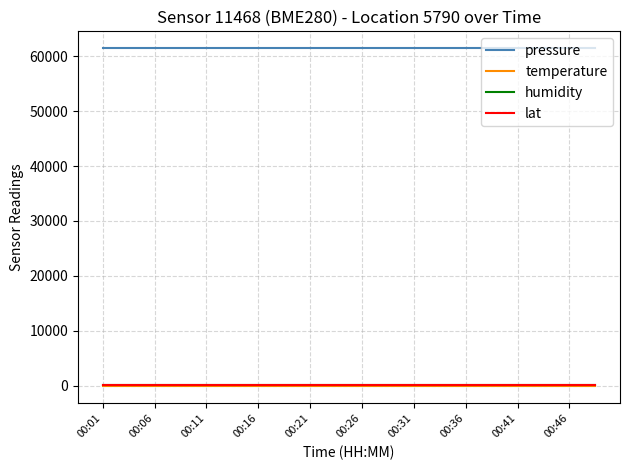

Which series has the largest total across all categories?

pressure